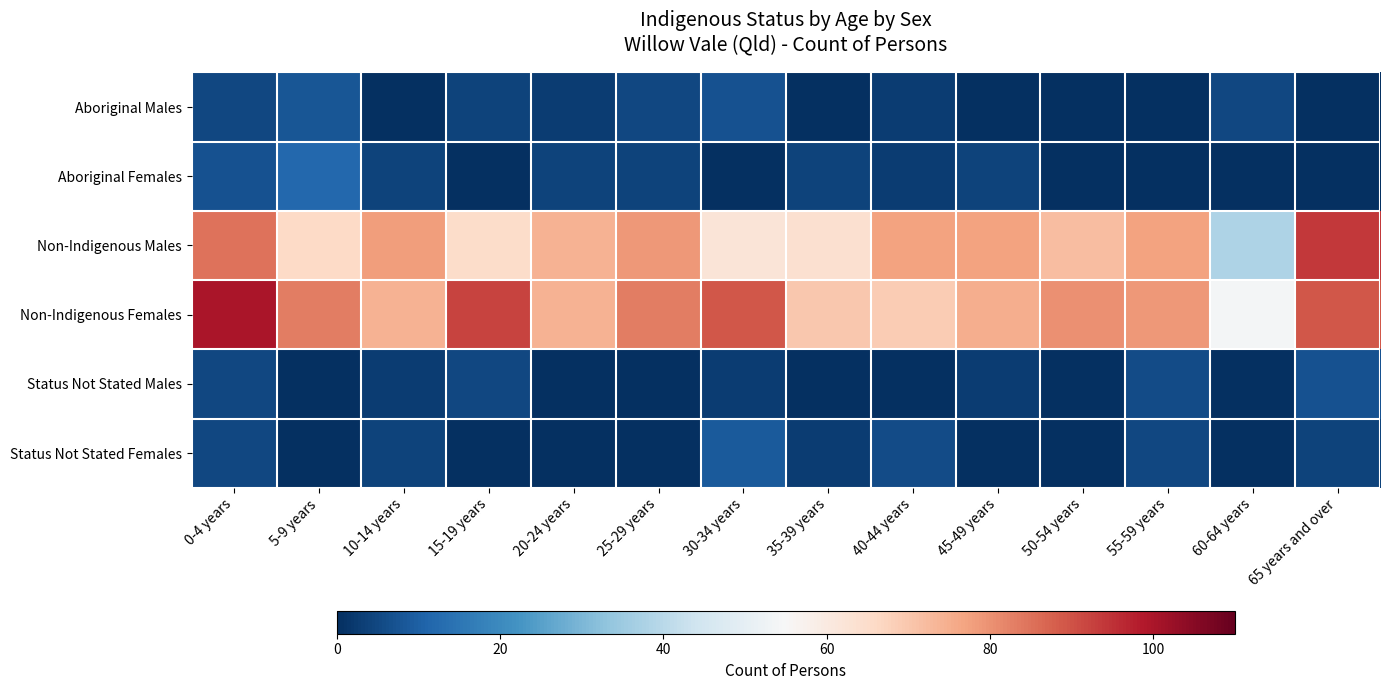

Rank the series at 50-54 years from lowest to highest value.

Aboriginal Males, Aboriginal Females, Status Not Stated Males, Status Not Stated Females, Non-Indigenous Males, Non-Indigenous Females